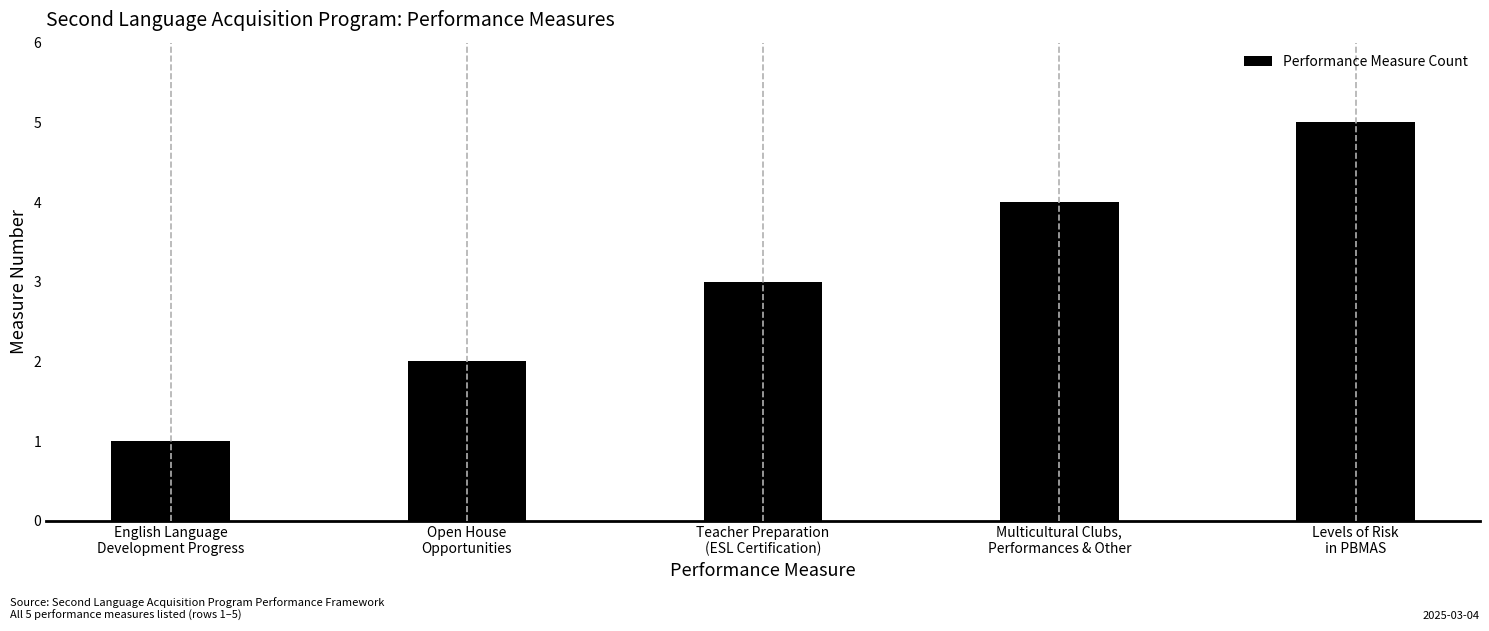

Approximately how many times larger is the value at Open House
Opportunities compared to Teacher Preparation
(ESL Certification)?

0.7